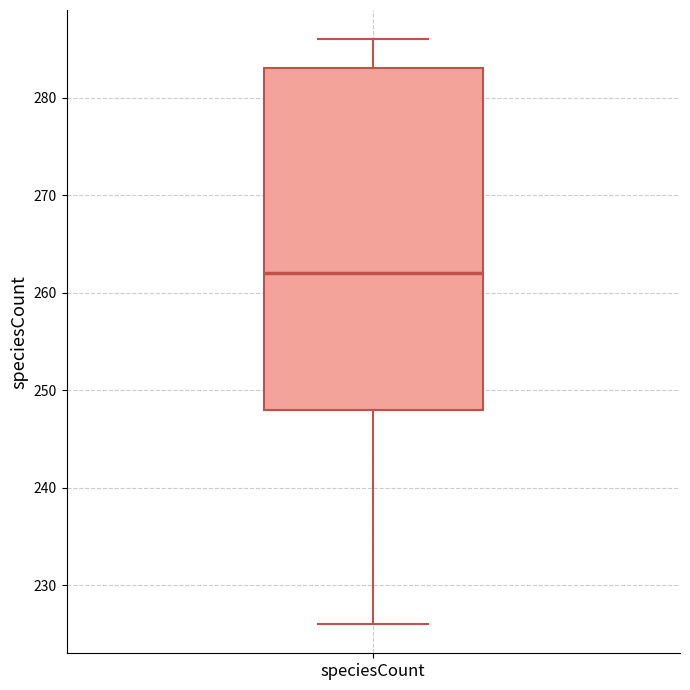

Transcribe this box plot: give where the median line is, the range the box spans, and where the two whiskers end, as read against the y-axis. The values are not printed on the chart, so give them approximately, as read against the axis.

median 262, box 248 to 283, whiskers 226 to 286